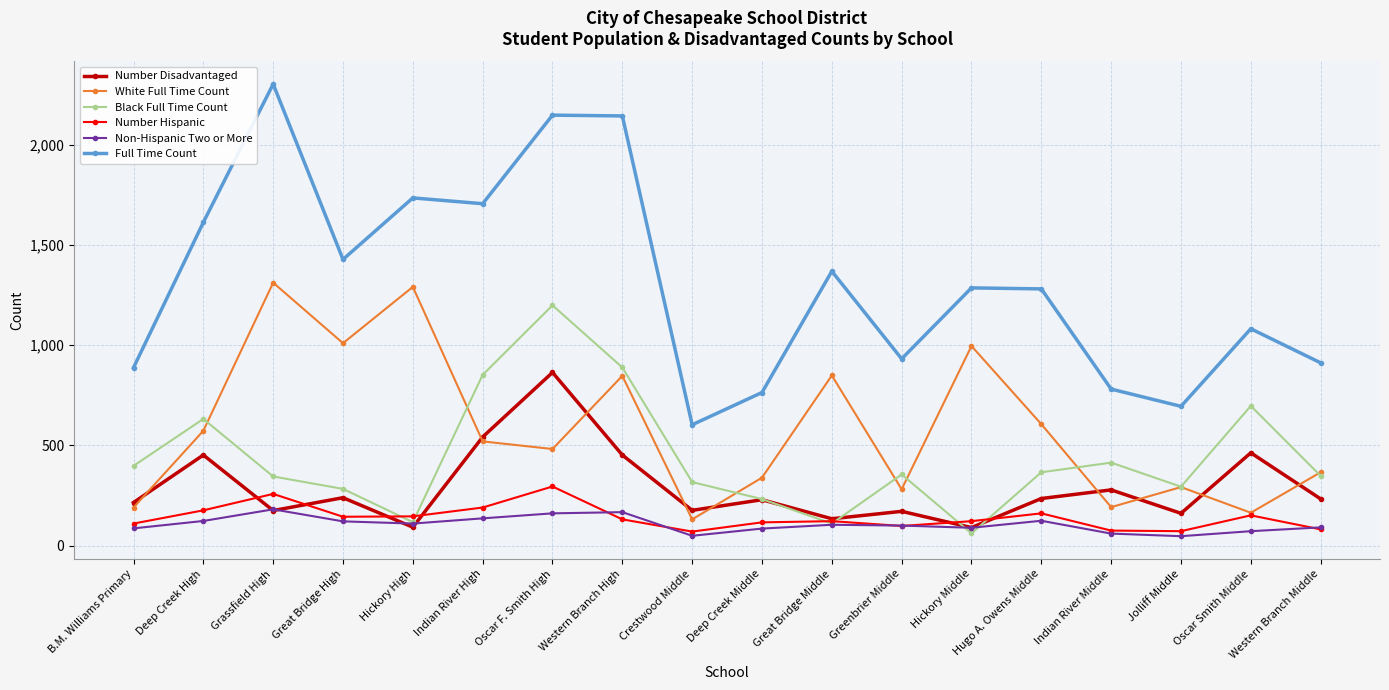

What is the minimum value for Number Disadvantaged?

90